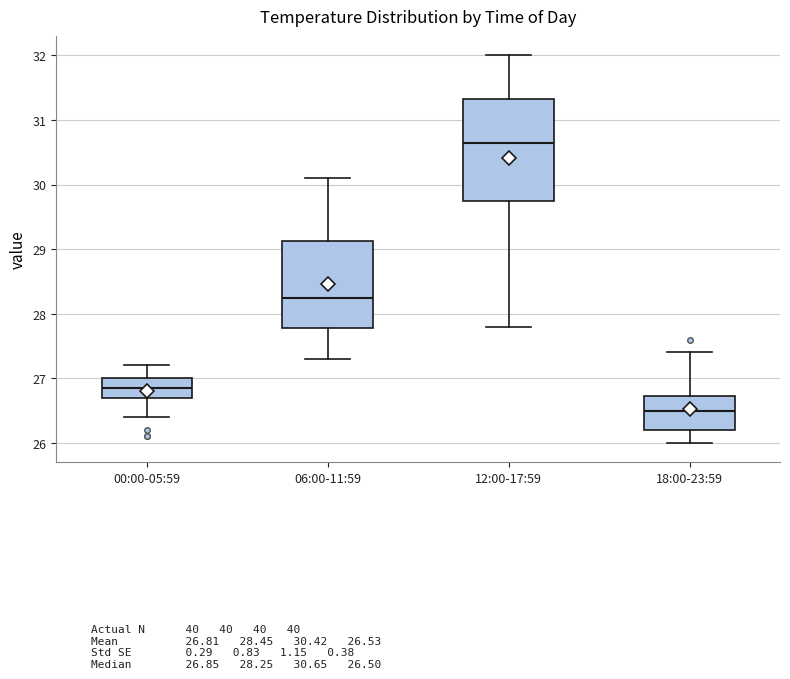

Reading left to right, transcribe this box plot: for each box, give where its median line is, the range the box spans, and where its two whiskers end, as read against the y-axis. The values are not printed on the chart, so give them approximately, as read against the axis.

00:00-05:59: median 26.9, box 26.7 to 27.0, whiskers 26.4 to 27.2
06:00-11:59: median 28.3, box 27.8 to 29.1, whiskers 27.3 to 30.1
12:00-17:59: median 30.7, box 29.8 to 31.3, whiskers 27.8 to 32.0
18:00-23:59: median 26.5, box 26.2 to 26.7, whiskers 26.0 to 27.4